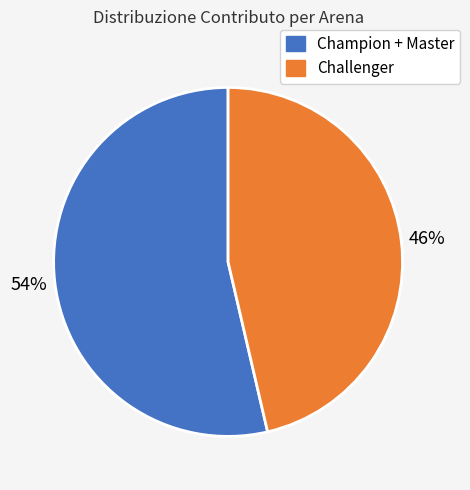

To the nearest percent, what is the average slice percentage?

50%